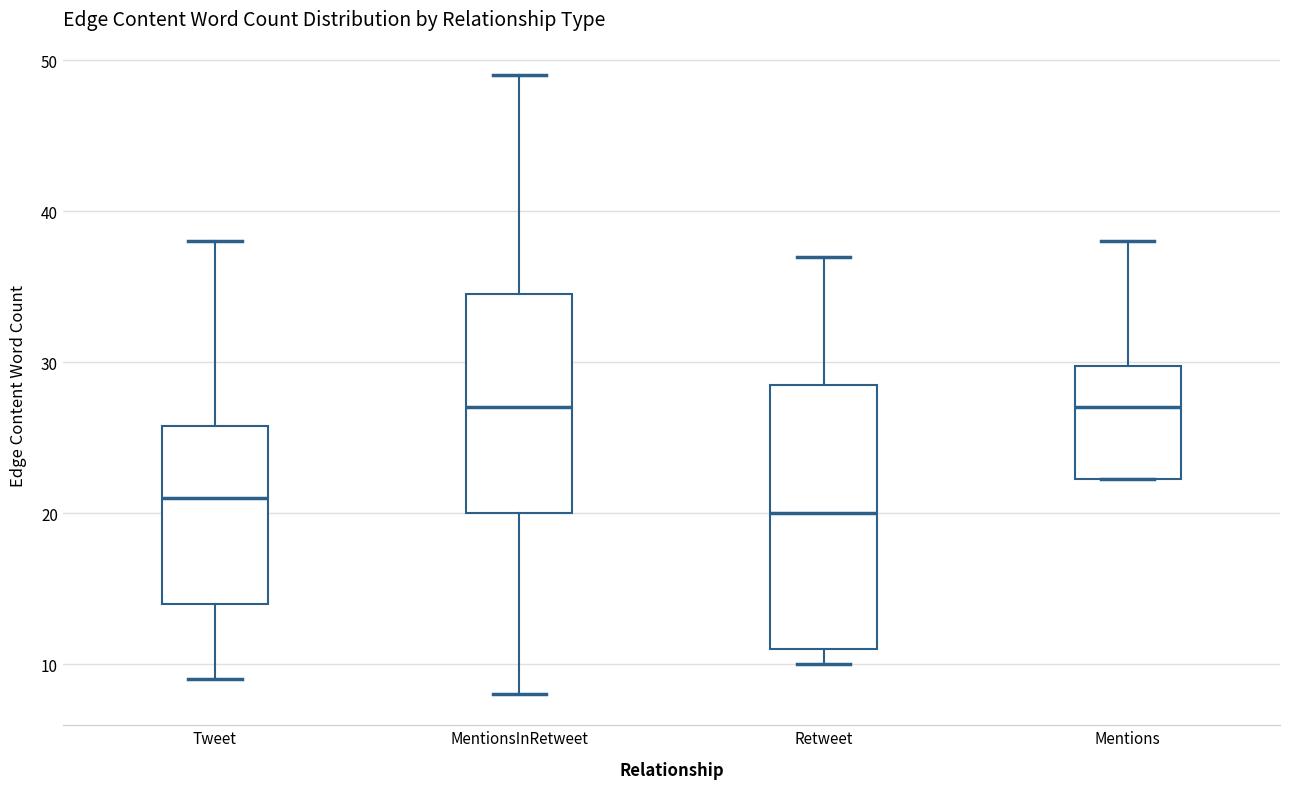

Where does the median line of the box for Retweet sit on the y-axis? The values are not printed on the chart, so give them approximately, as read against the axis.

20